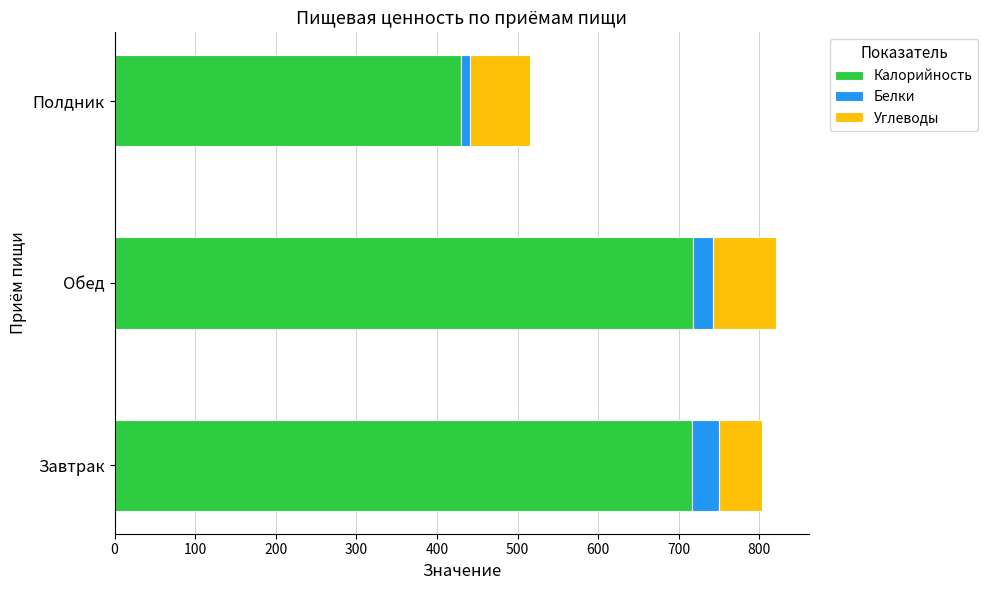

True or false: Калорийность has a value of 717.5 at Обед.

True